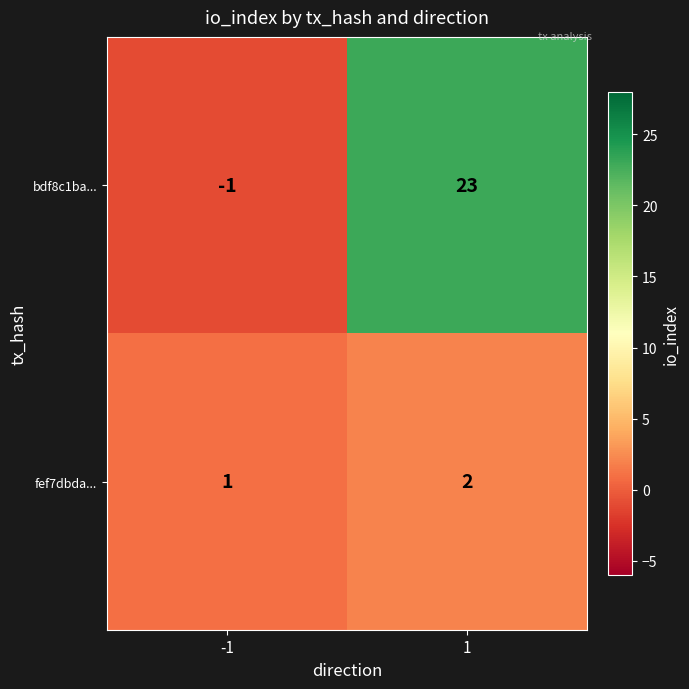

List the series in order of their peak value, lowest first.

fef7dbda..., bdf8c1ba...